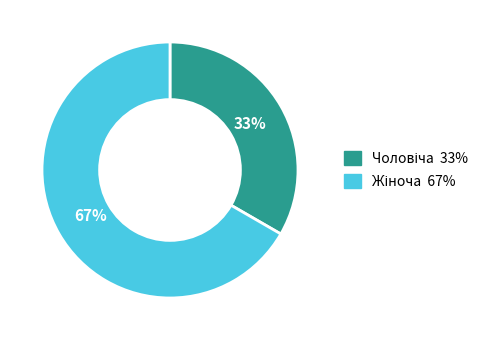

Does any single category account for the majority?

Yes